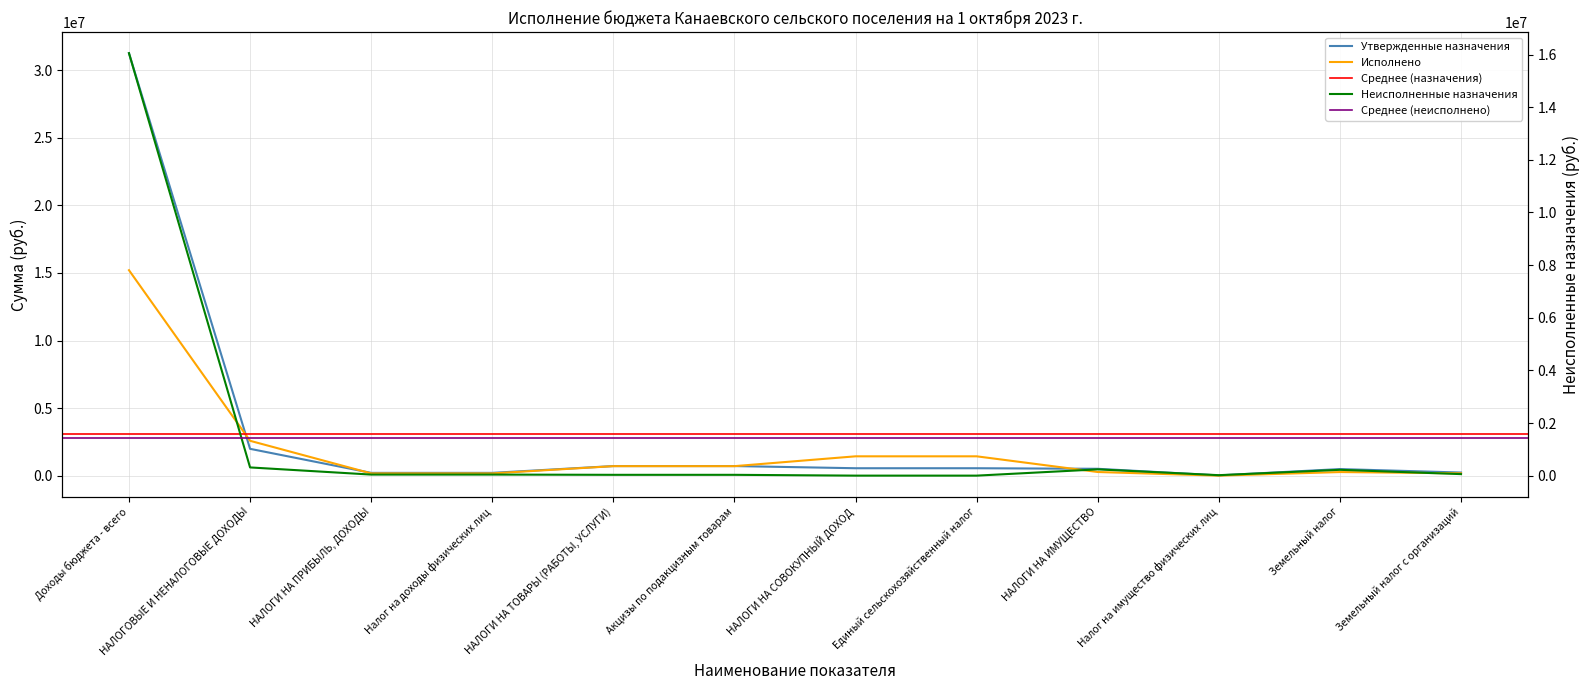

What is the difference between the Утвержденные назначения values at Налог на имущество физических лиц and Земельный налог с организаций?

212000.0